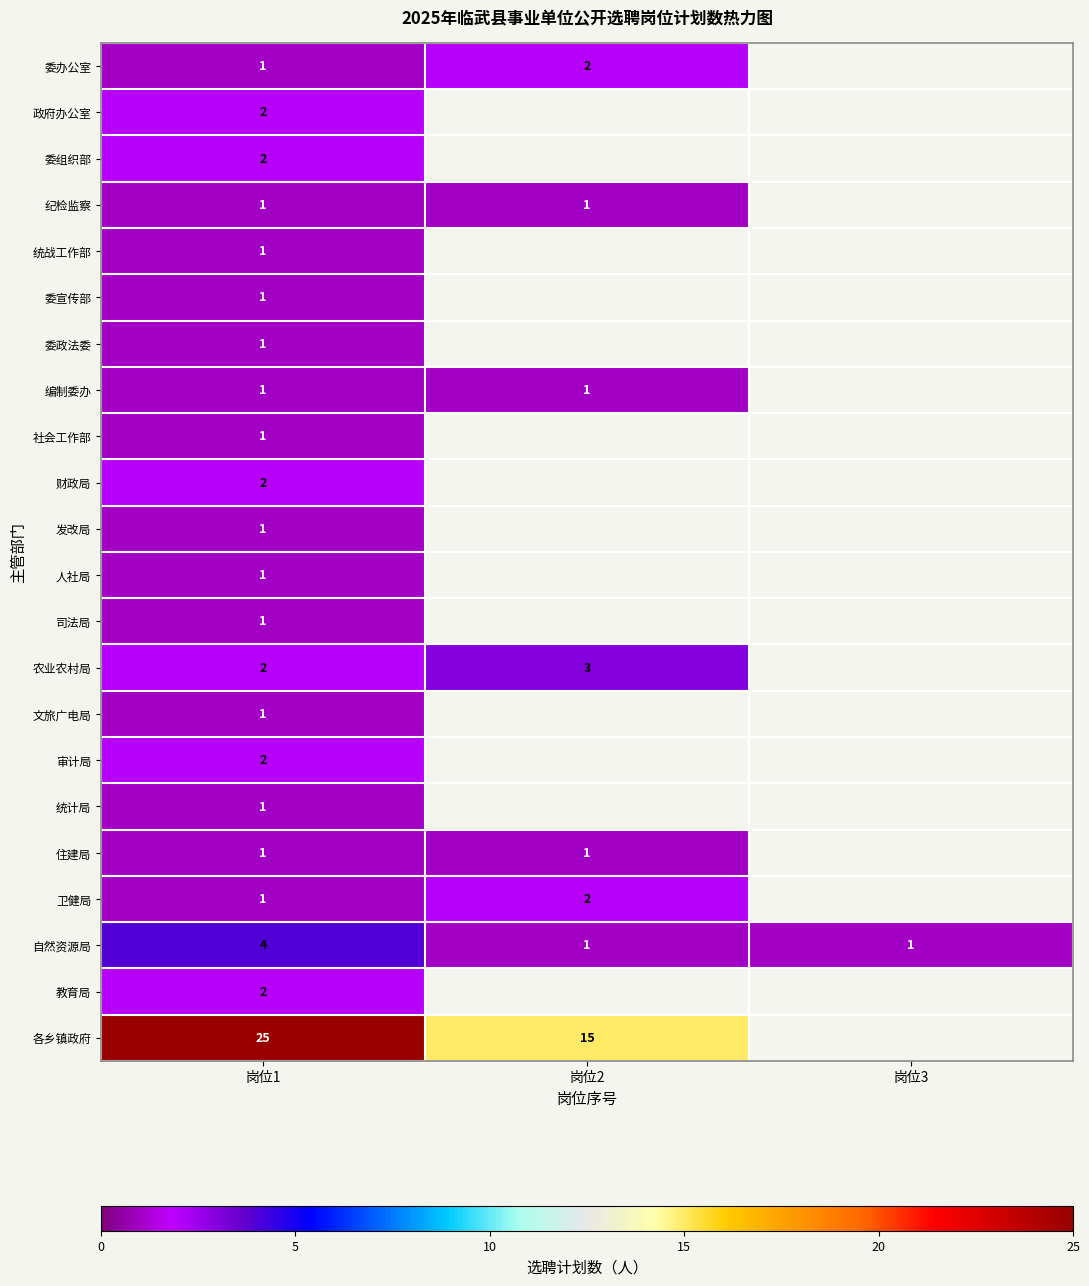

At which category is the sum across all series the highest?

岗位1